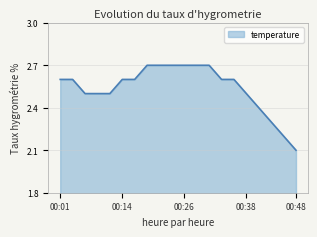

What is the smallest value displayed?

2.1